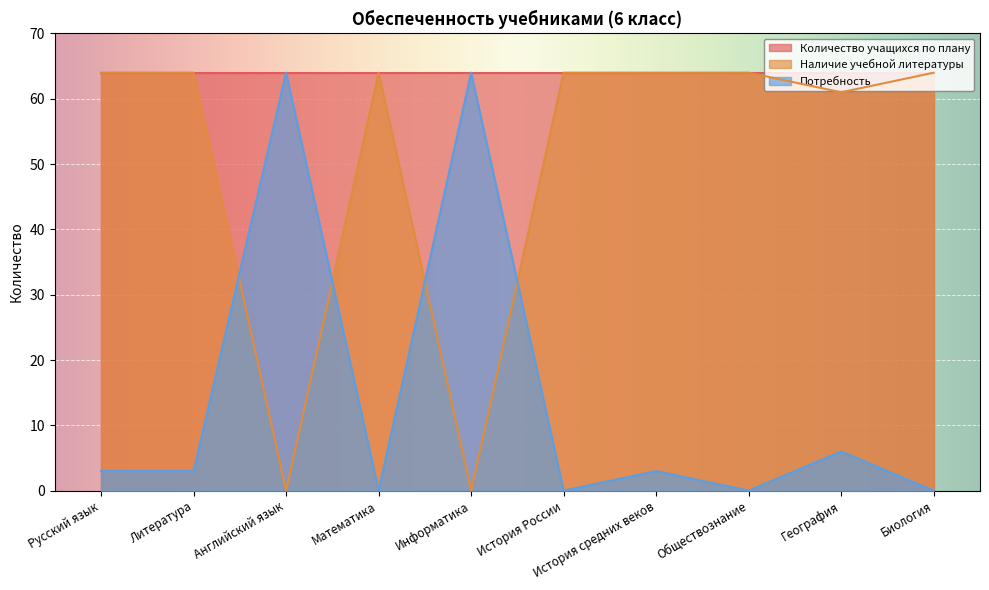

What is the sum of the Потребность values at География and Русский язык?

9